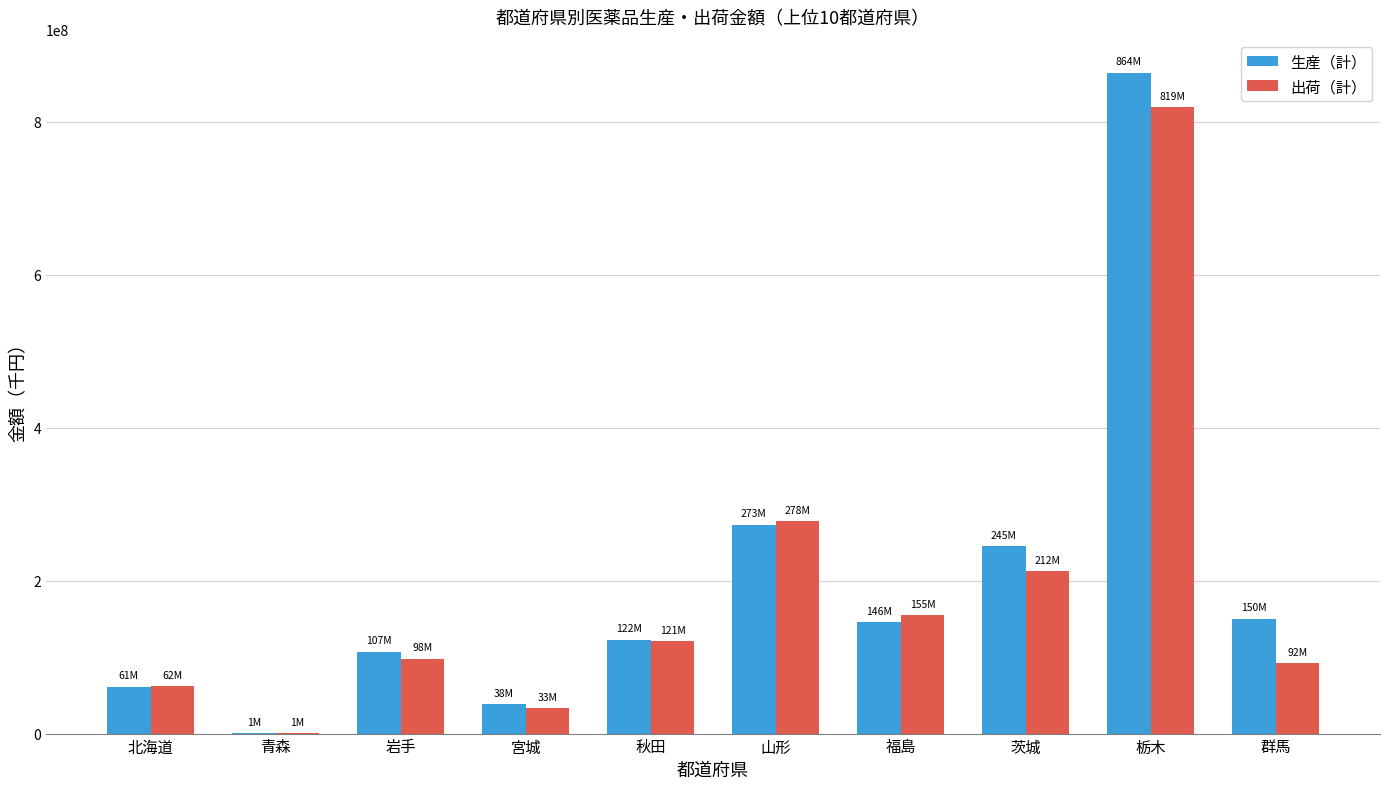

What is the sum of the 出荷（計） values at 福島 and 山形?

432978093